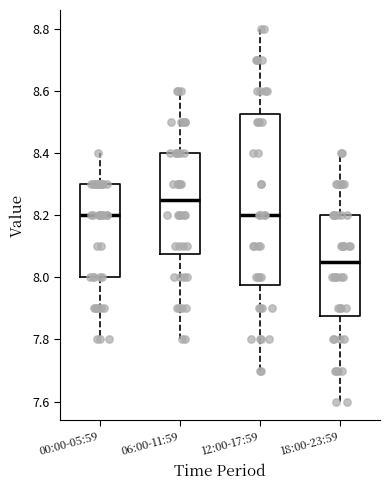

Comparing the boxes themselves (not the whiskers), which one is the tallest?

12:00-17:59